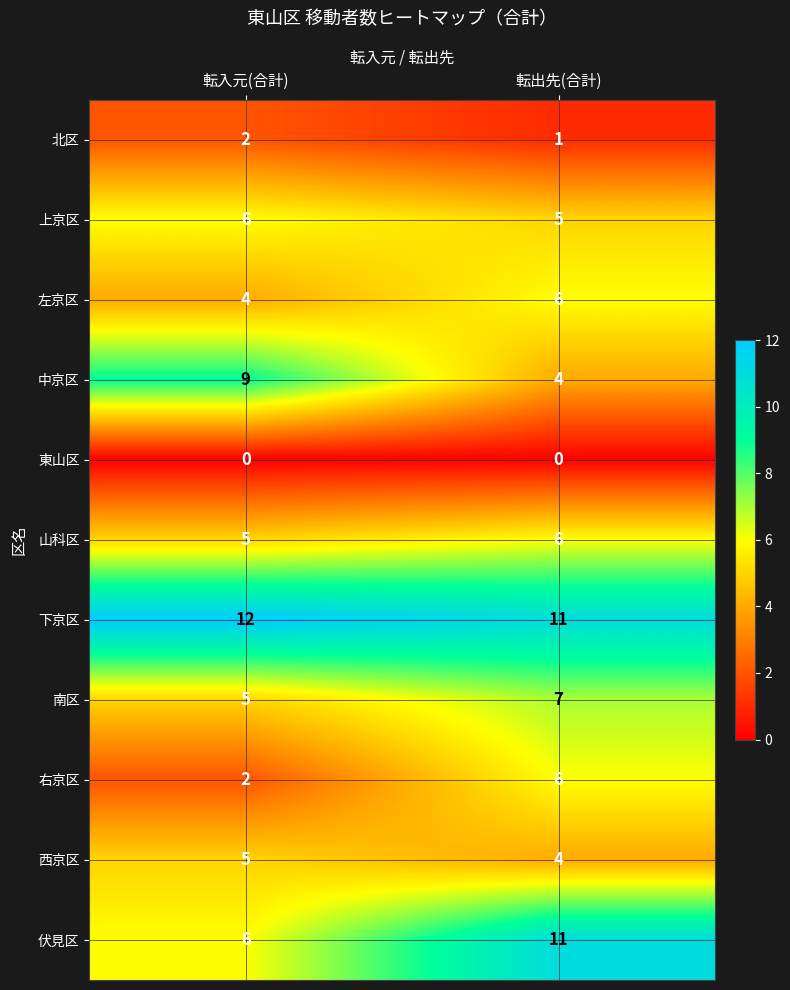

At which category is the sum across all series the highest?

転出先(合計)